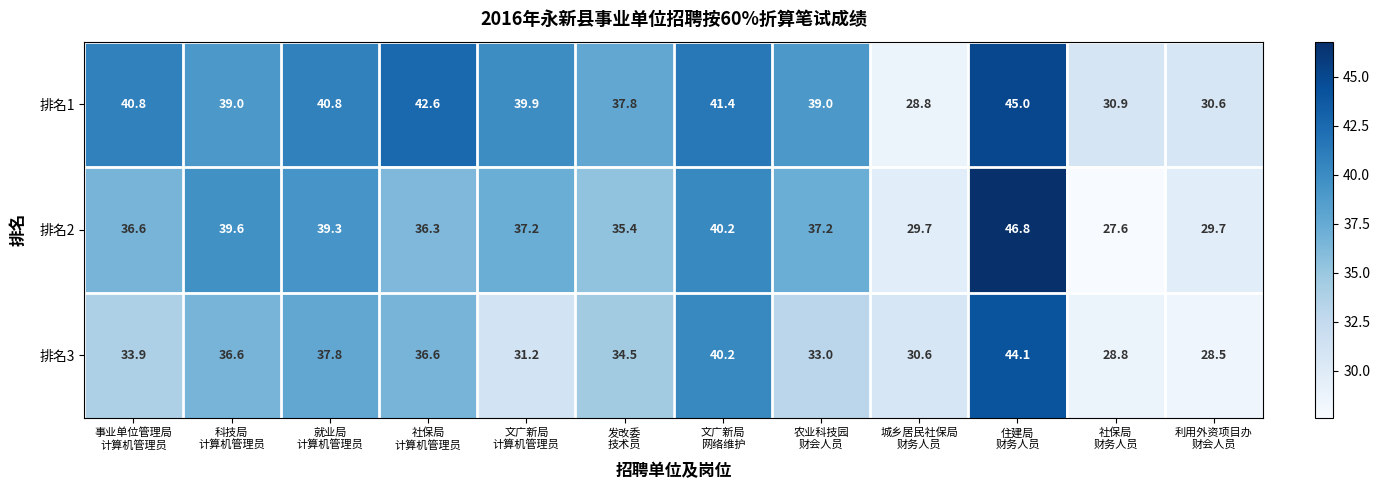

What is the difference between the maximum and minimum values in the 排名2 series?

19.2